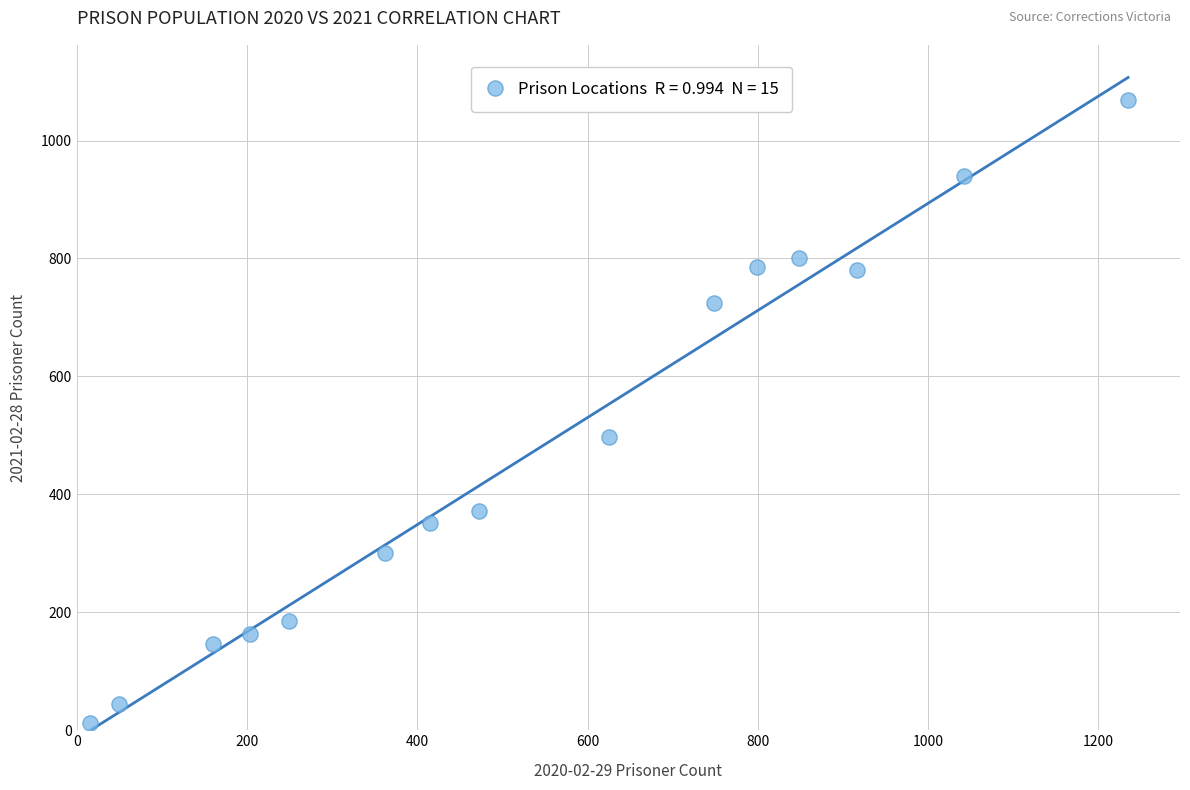

What is the range of X values (max minus min)?

1220